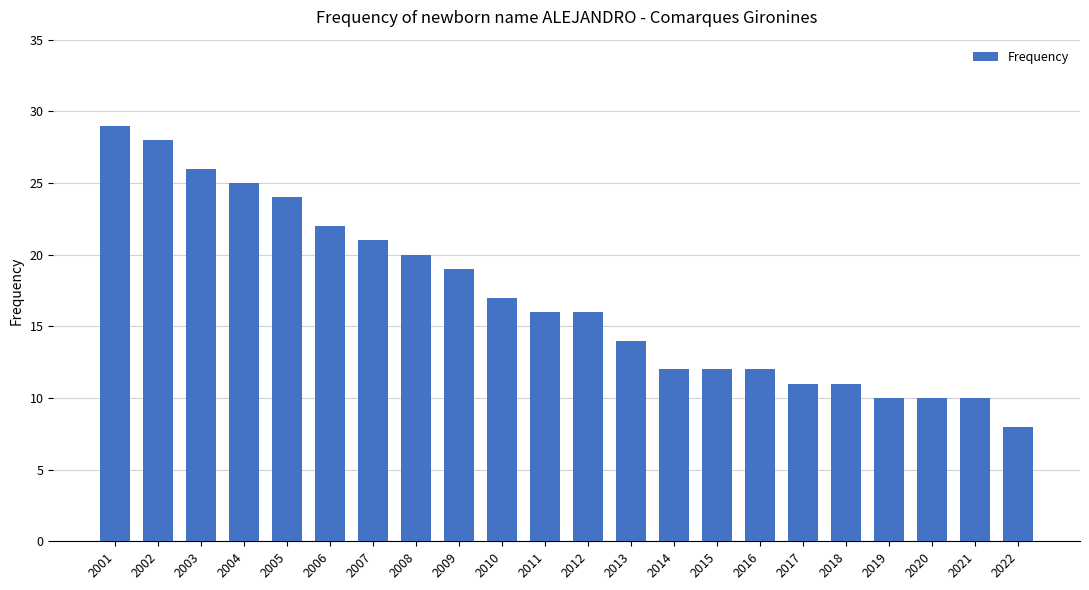

Which has a higher value, 2001 or 2017?

2001